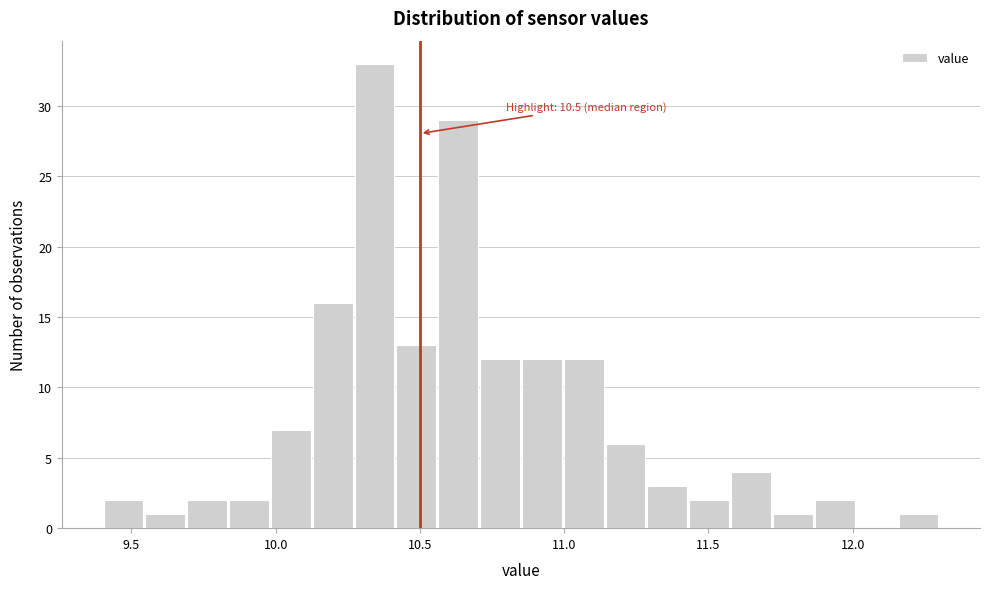

Around what value on the x-axis is the tallest bar? Give the approximate position of its centre, as read against the axis.

10.35